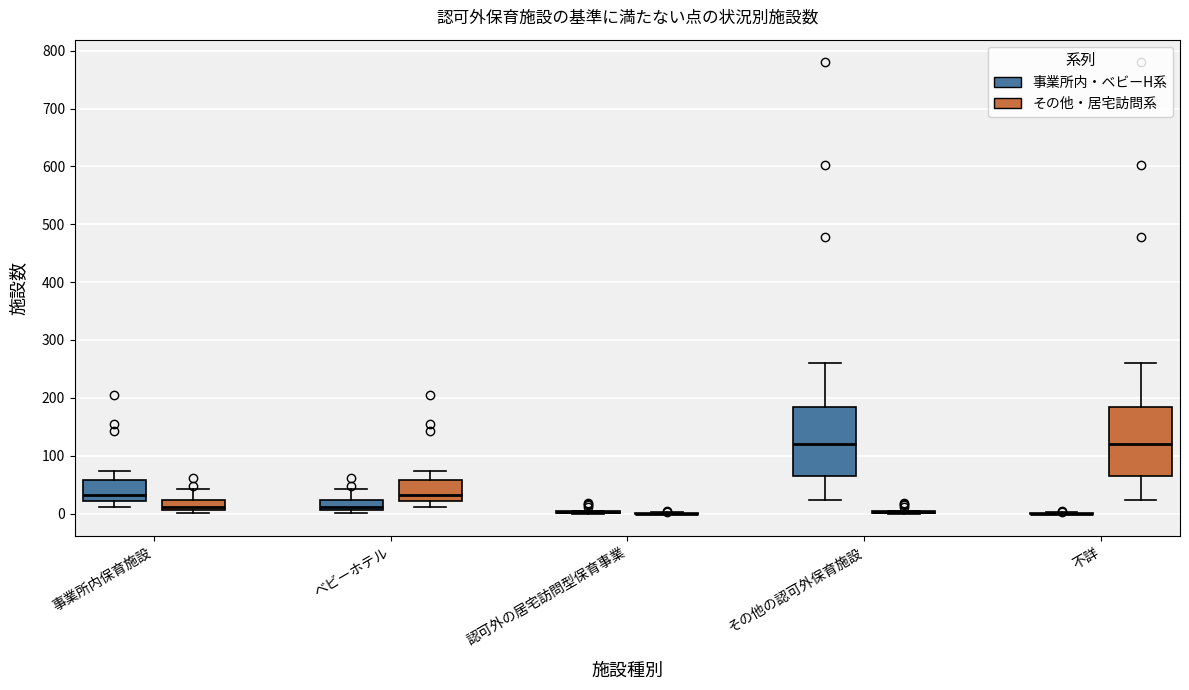

Reading left to right, transcribe this box plot: for each box, give where its median line is, the range the box spans, and where its two whiskers end, as read against the y-axis. The values are not printed on the chart, so give them approximately, as read against the axis.

事業所内保育施設 (事業所内・ベビーH系): median 30, box 20 to 60, whiskers 10 to 70
事業所内保育施設 (その他・居宅訪問系): median 10 (just above the box's lower edge), box 10 to 20, whiskers 0 to 40
ベビーホテル (事業所内・ベビーH系): median 10 (just above the box's lower edge), box 10 to 20, whiskers 0 to 40
ベビーホテル (その他・居宅訪問系): median 30, box 20 to 60, whiskers 10 to 70
認可外の居宅訪問型保育事業 (事業所内・ベビーH系): box collapsed to a line at 0, whiskers 0 to 0
認可外の居宅訪問型保育事業 (その他・居宅訪問系): box collapsed to a line at 0, whiskers 0 to 0
その他の認可外保育施設 (事業所内・ベビーH系): median 120, box 70 to 180, whiskers 20 to 260
その他の認可外保育施設 (その他・居宅訪問系): box collapsed to a line at 0, whiskers 0 to 0
不詳 (事業所内・ベビーH系): box collapsed to a line at 0, whiskers 0 to 0
不詳 (その他・居宅訪問系): median 120, box 70 to 180, whiskers 20 to 260